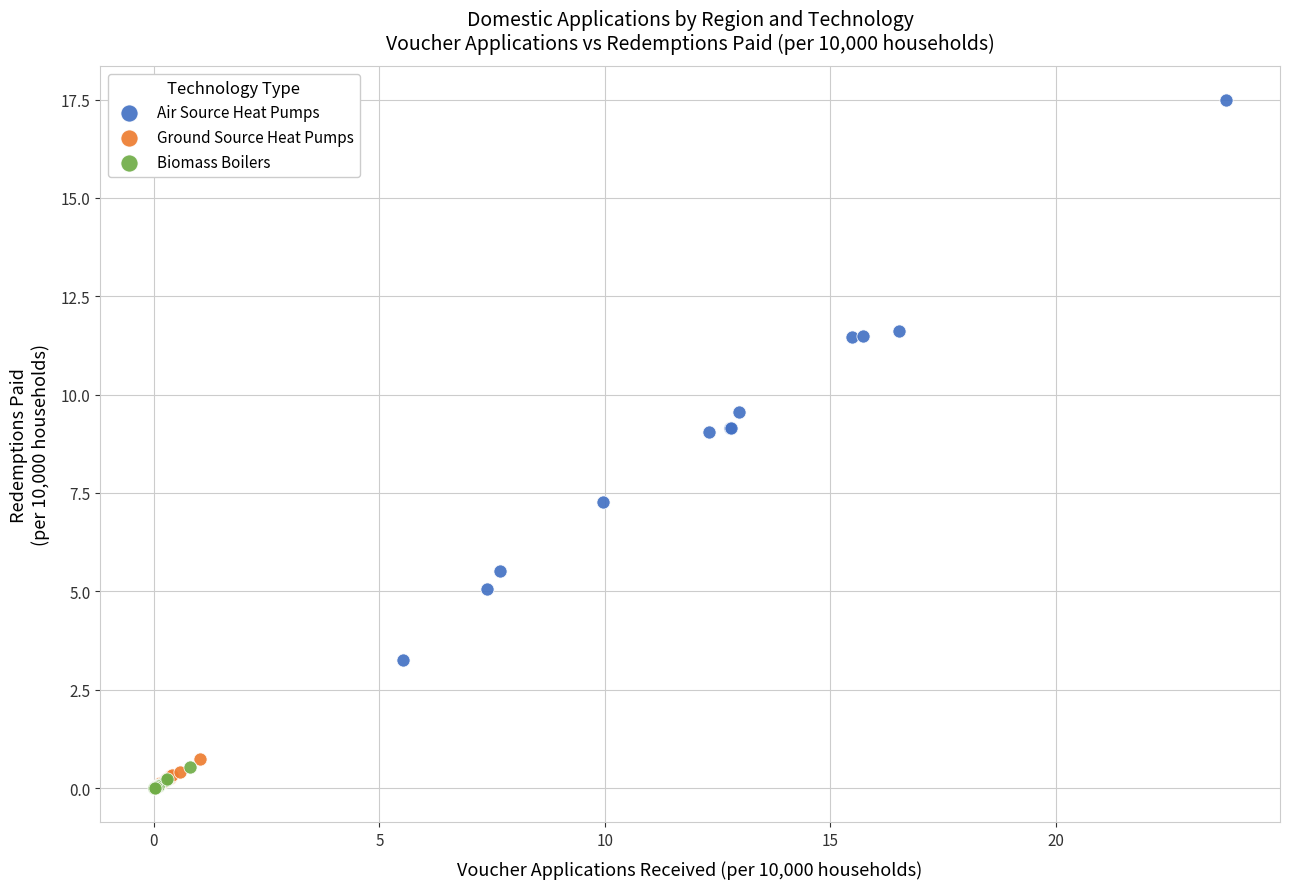

What are all the series names shown in the legend?

Air Source Heat Pumps, Ground Source Heat Pumps, Biomass Boilers